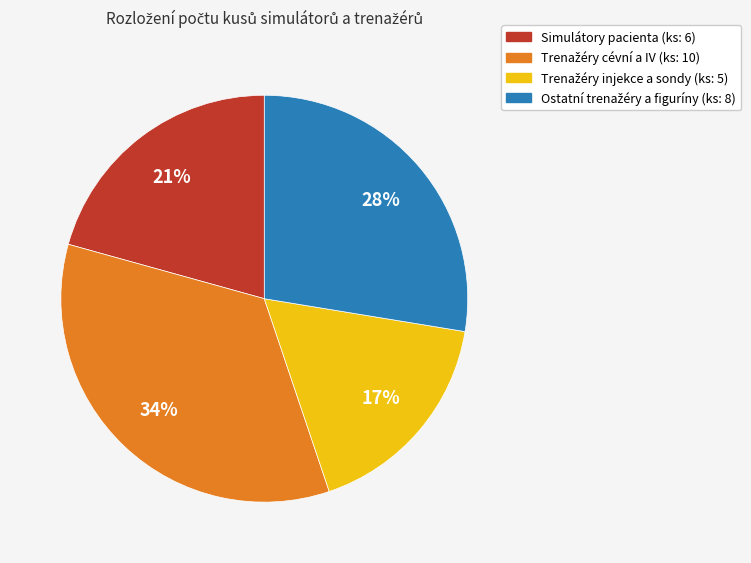

To the nearest percent, what is the average slice percentage?

25%